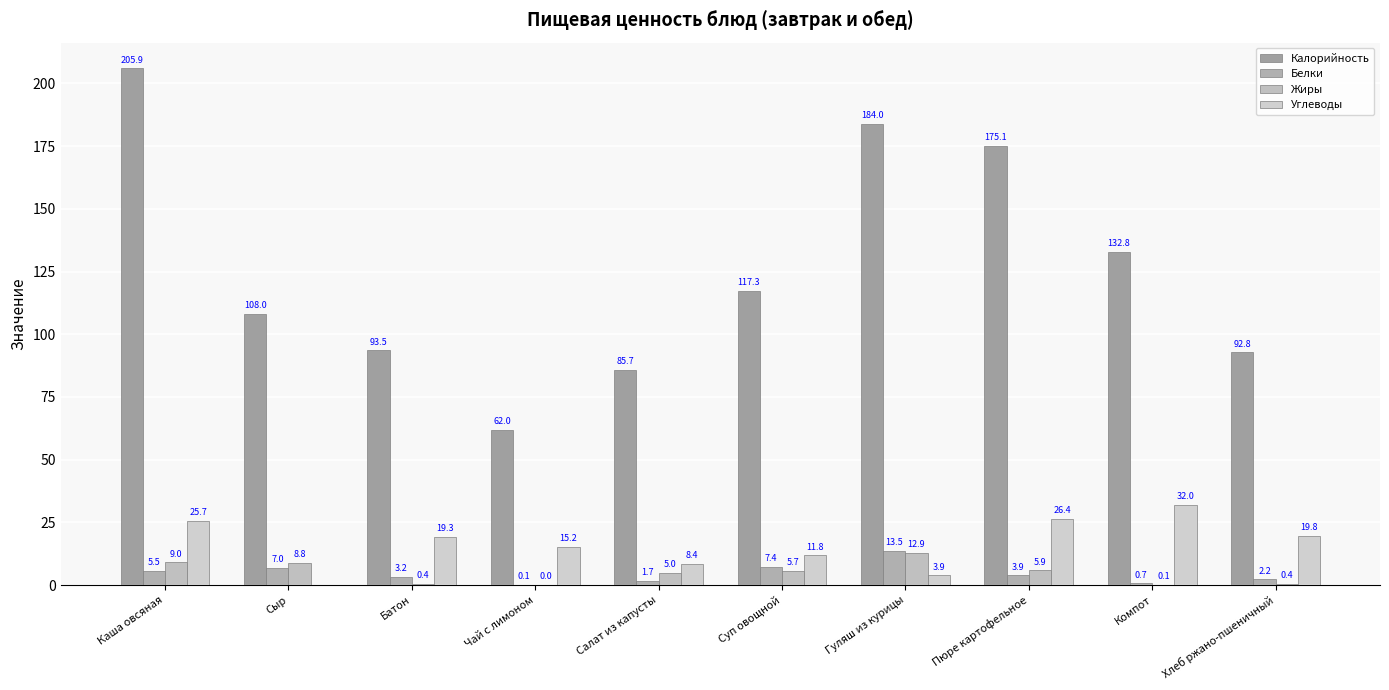

Count the number of data series in this chart.

4